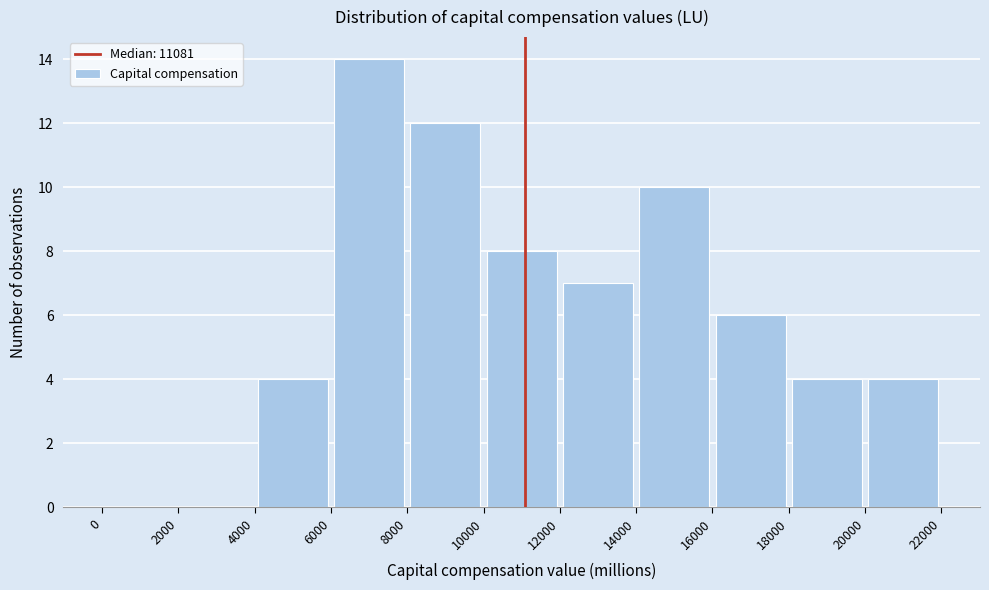

Reading left to right, list every bar in this chart as the range it spans on the x-axis followed by its height. The values are not printed on the chart, so give them approximately, as read against the axis.

0 to 2000: 0
2000 to 4000: 0
4000 to 6000: 4
6000 to 8000: 14
8000 to 10000: 12
10000 to 12000: 8
12000 to 14000: 7
14000 to 16000: 10
16000 to 18000: 6
18000 to 20000: 4
20000 to 22000: 4